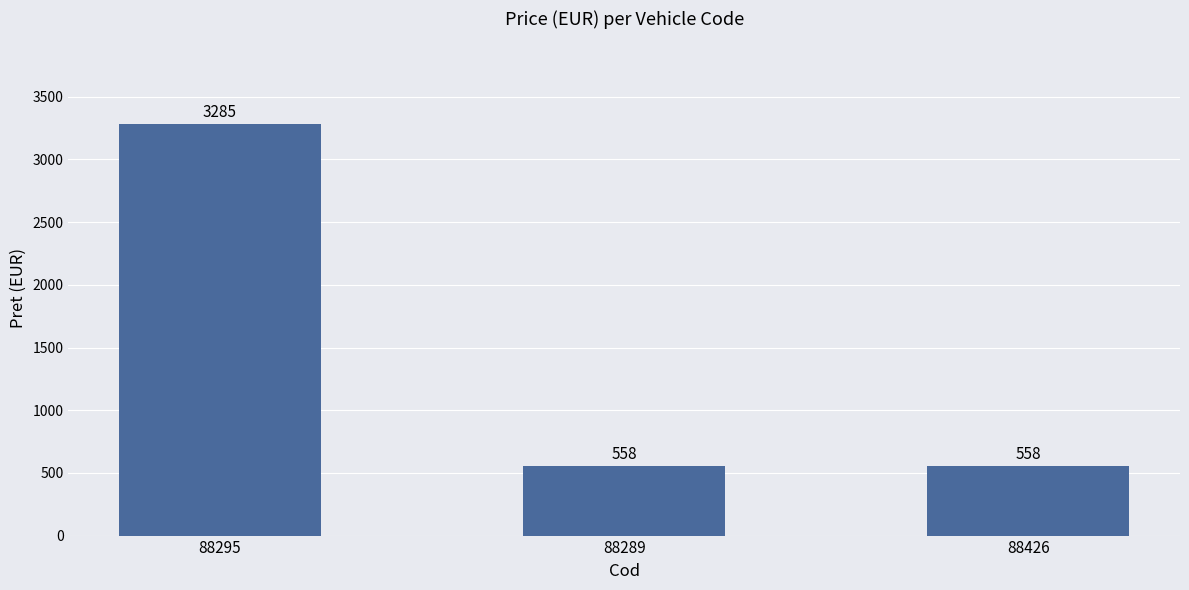

What is the change in value from 88295 to 88426?

-2727